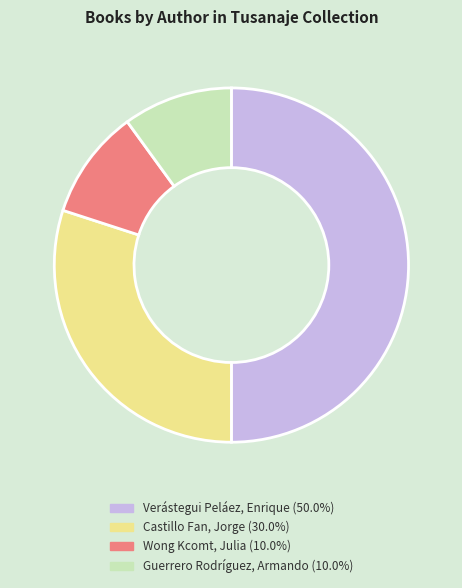

Combined, do Castillo Fan, Jorge (30.0%) and Verástegui Peláez, Enrique (50.0%) account for over 50%?

Yes